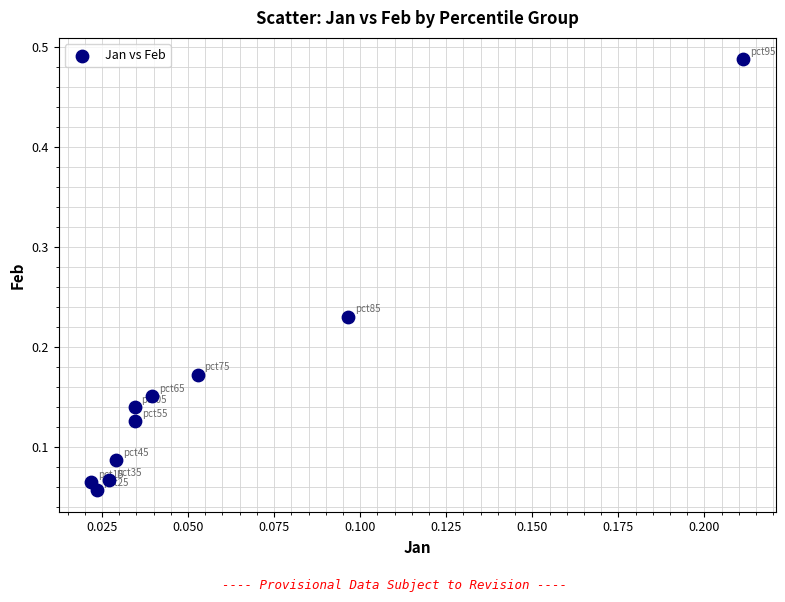

What is the range of Y values (max minus min)?

0.4